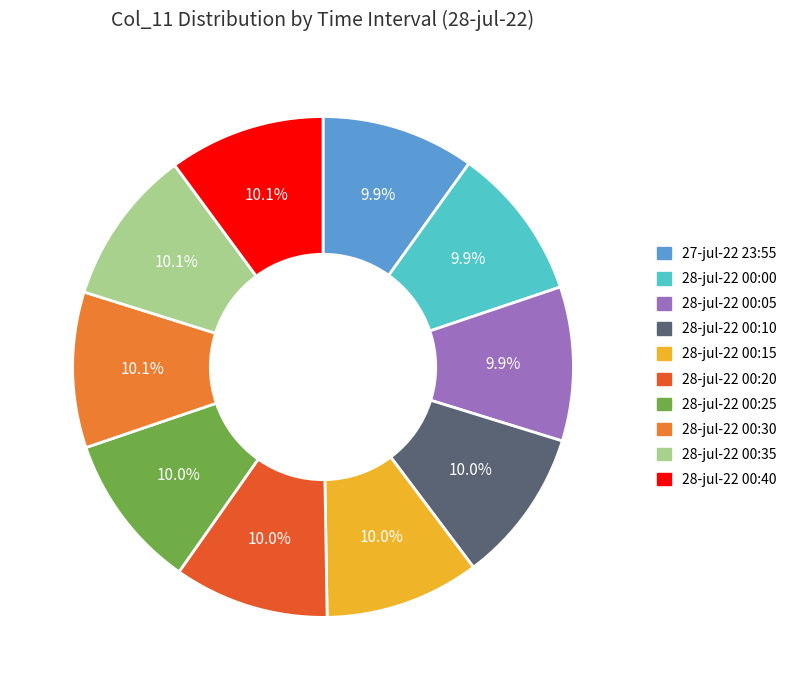

Is there a majority slice in this chart?

No